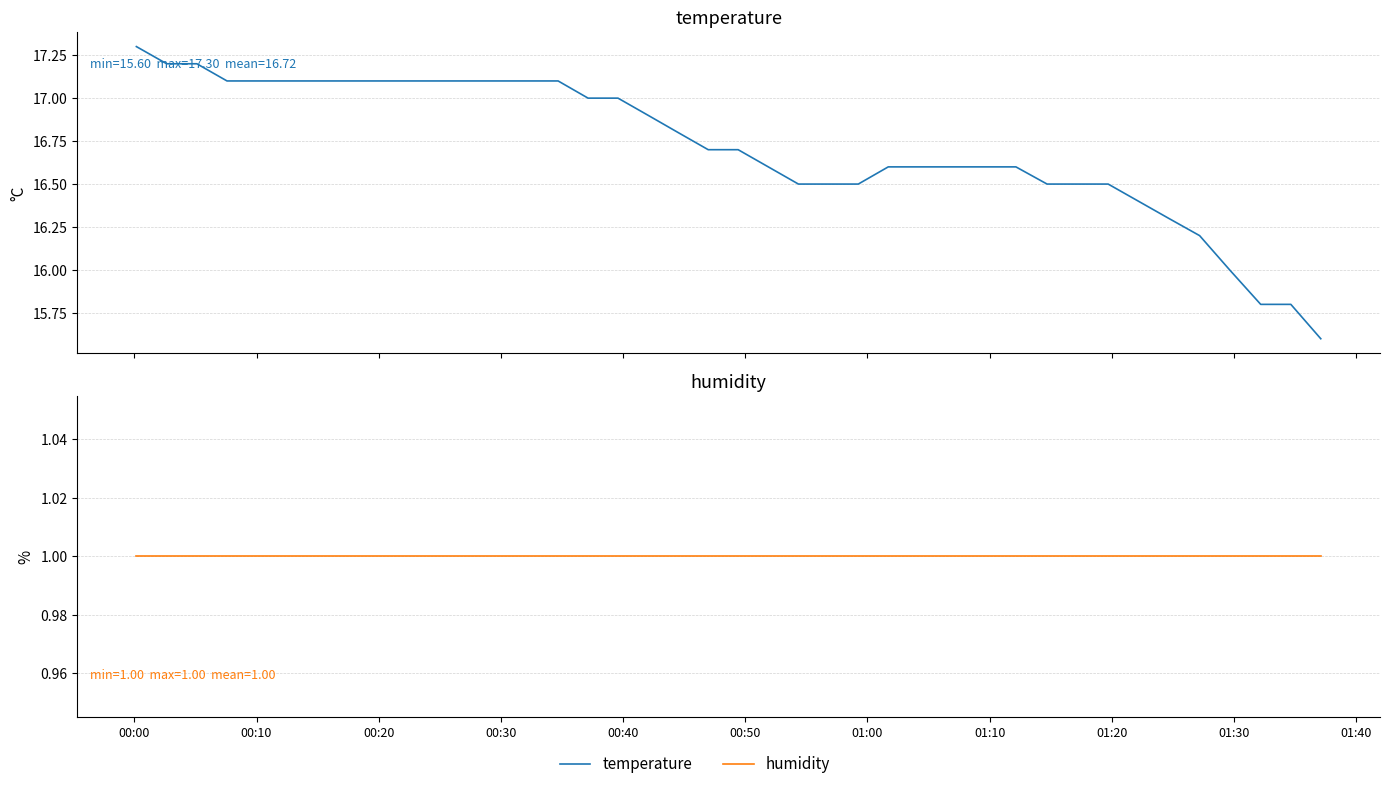

How many series are shown in this chart?

2